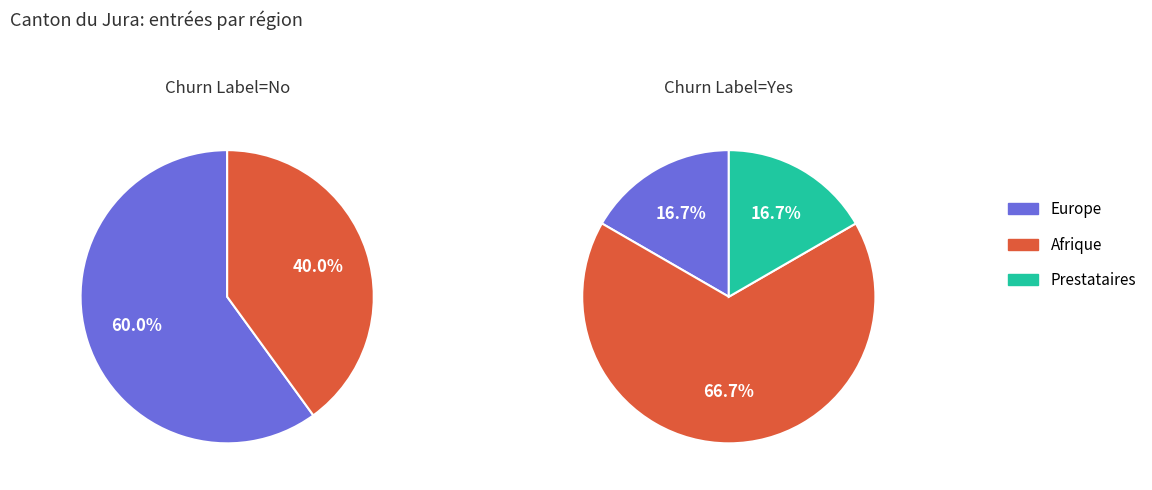

Which series changed the most between 0 and 1?

Europe